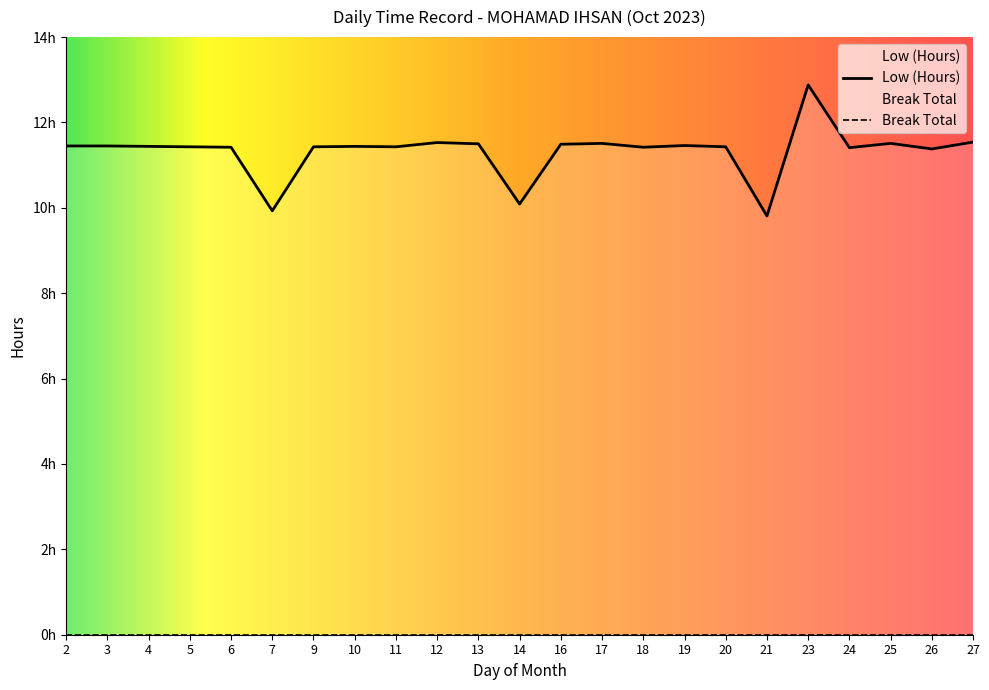

How many values are between 11 and 12?

19